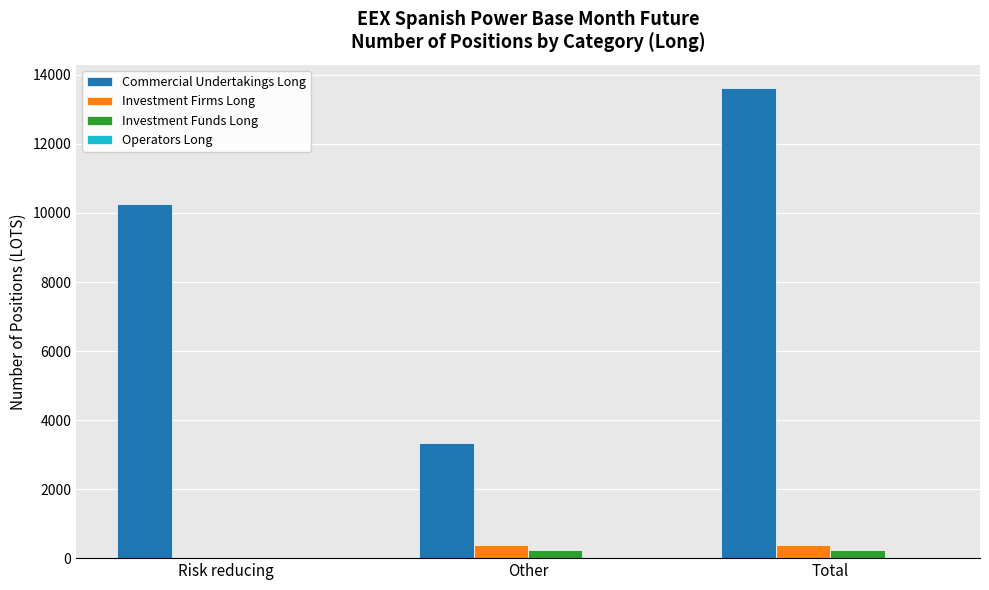

Is the value of Commercial Undertakings Long at Total greater than the value of Investment Funds Long at Total?

Yes